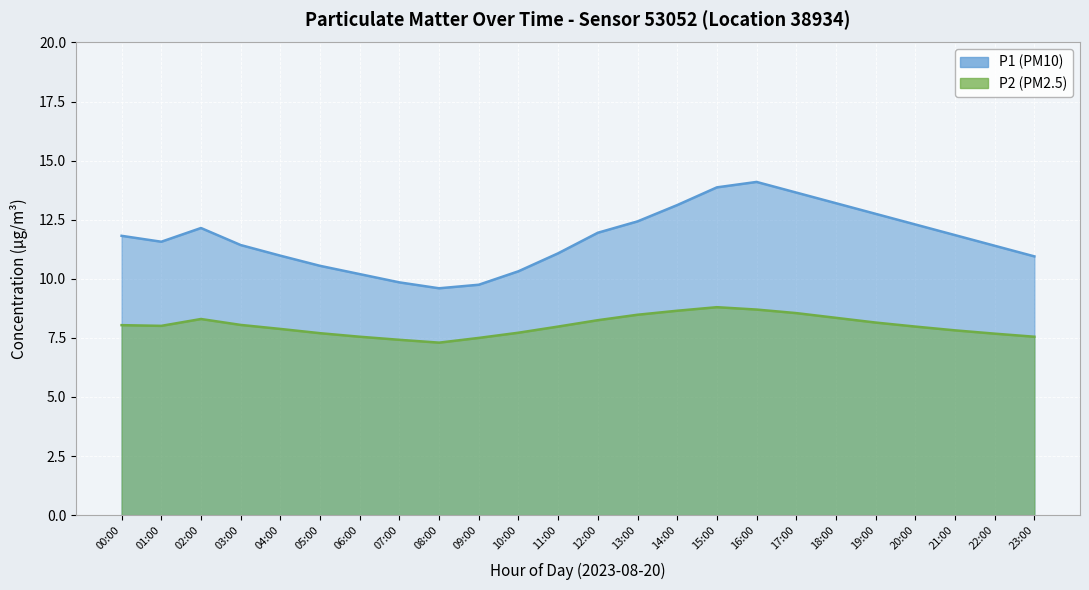

What is the value of the P1 (PM10) point at the 14th from the left?

12.4